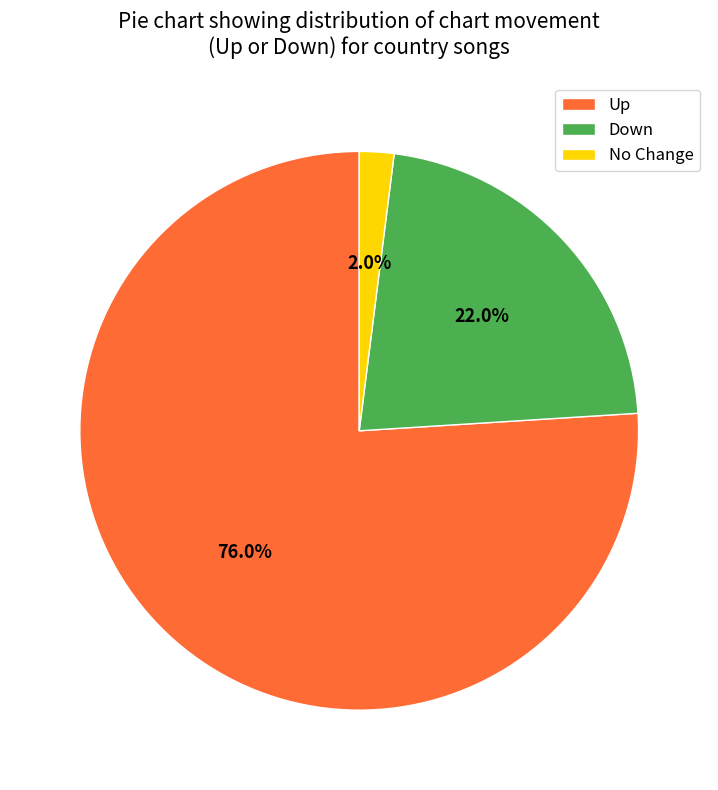

How many segments does this pie chart have?

3